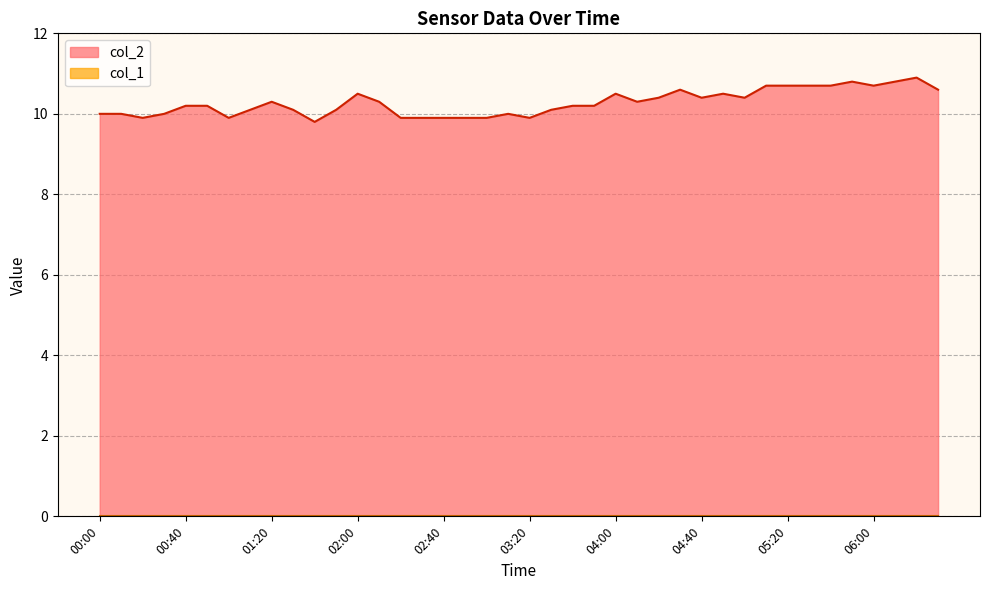

What is the greatest value displayed?

10.9